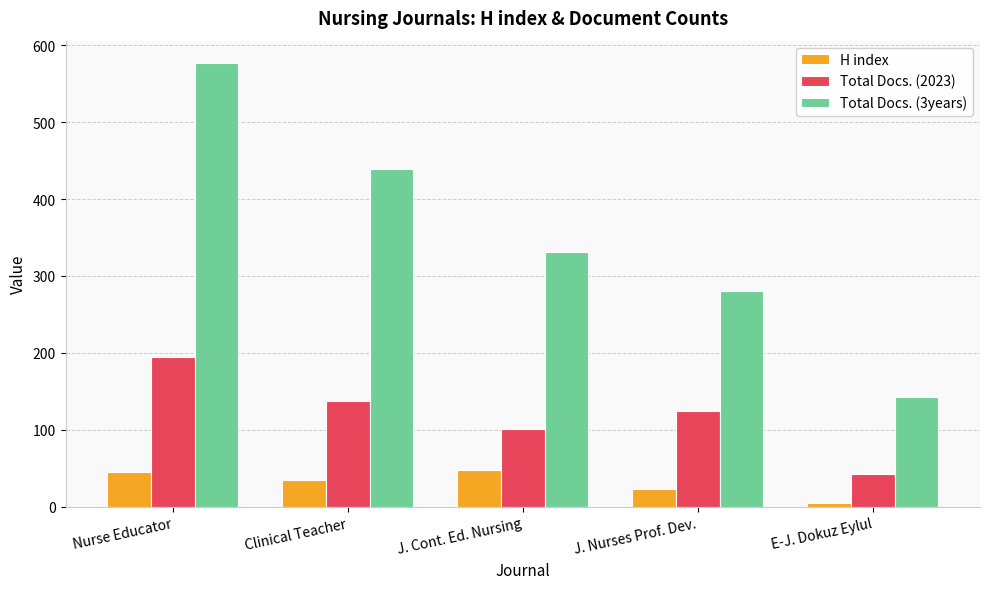

What is the label of the 2nd bar from the left?

Clinical Teacher